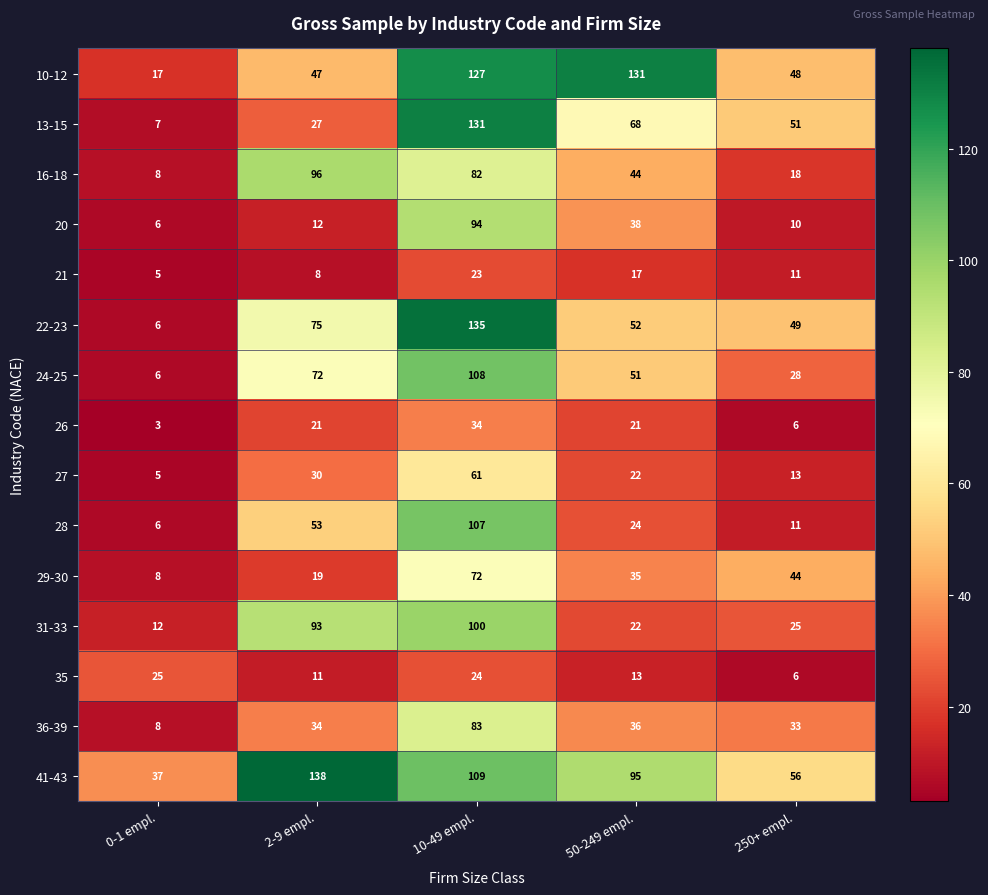

What is the total value across all series at 0-1 empl.?

159